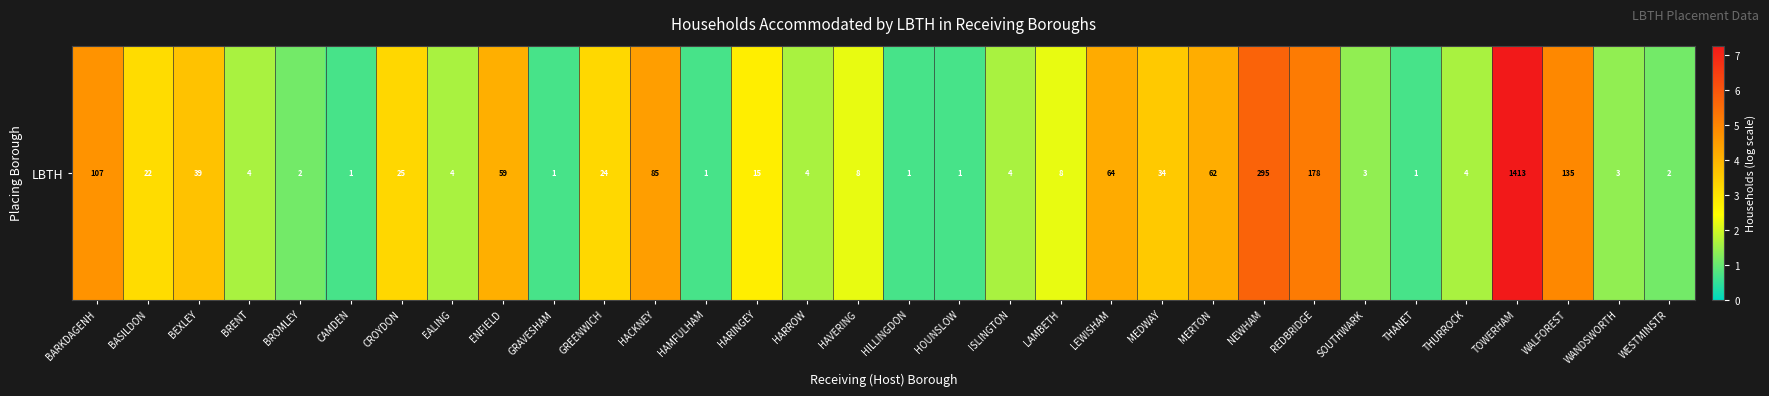

What is the difference between the maximum and minimum values?

6.6